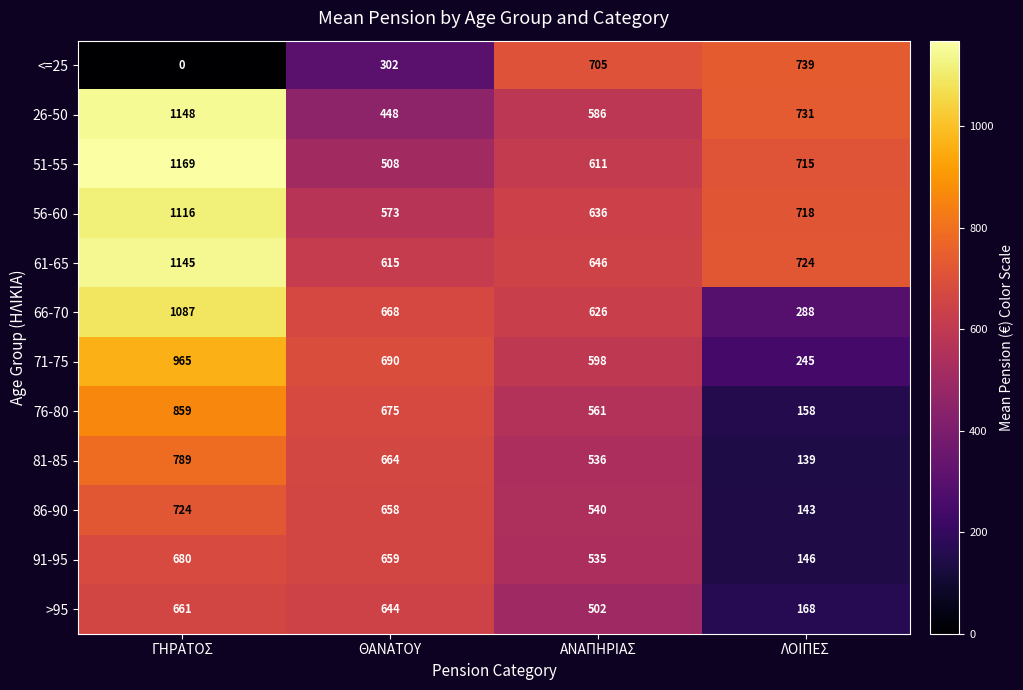

List the series in order of their peak value, lowest first.

>95, 91-95, 86-90, <=25, 81-85, 76-80, 71-75, 66-70, 56-60, 61-65, 26-50, 51-55